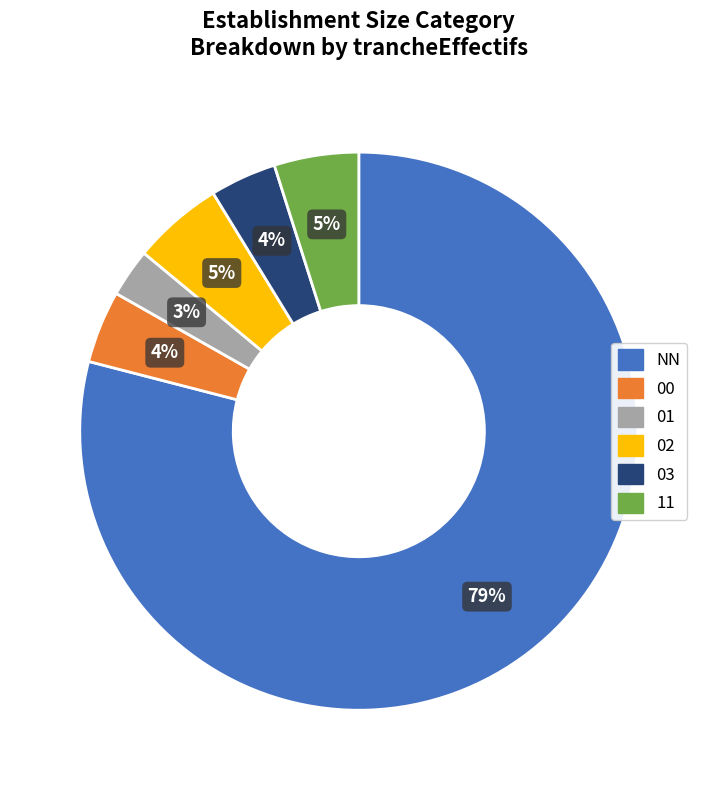

Does NN account for over 50% of the chart?

Yes